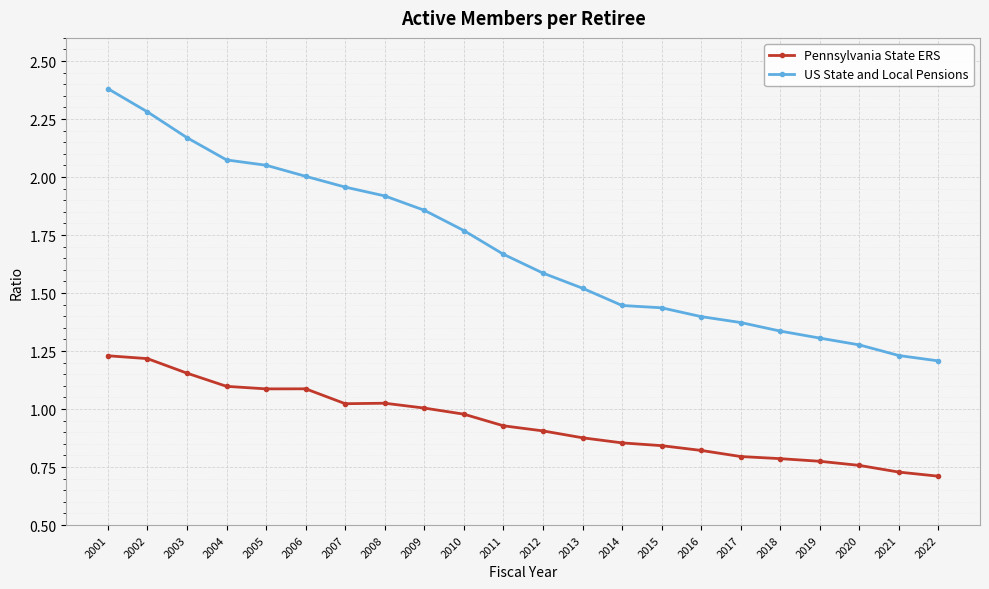

How many distinct data groups are displayed?

2